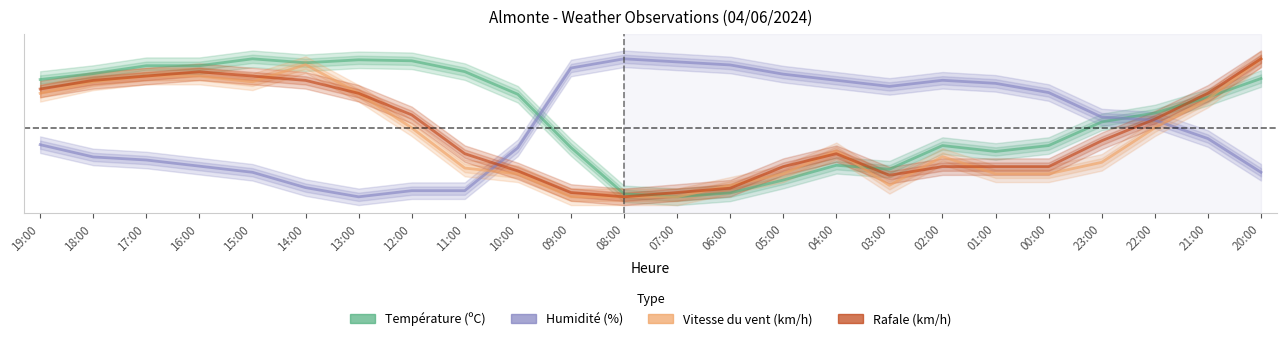

Which series has the largest range (max minus min)?

Température (ºC)